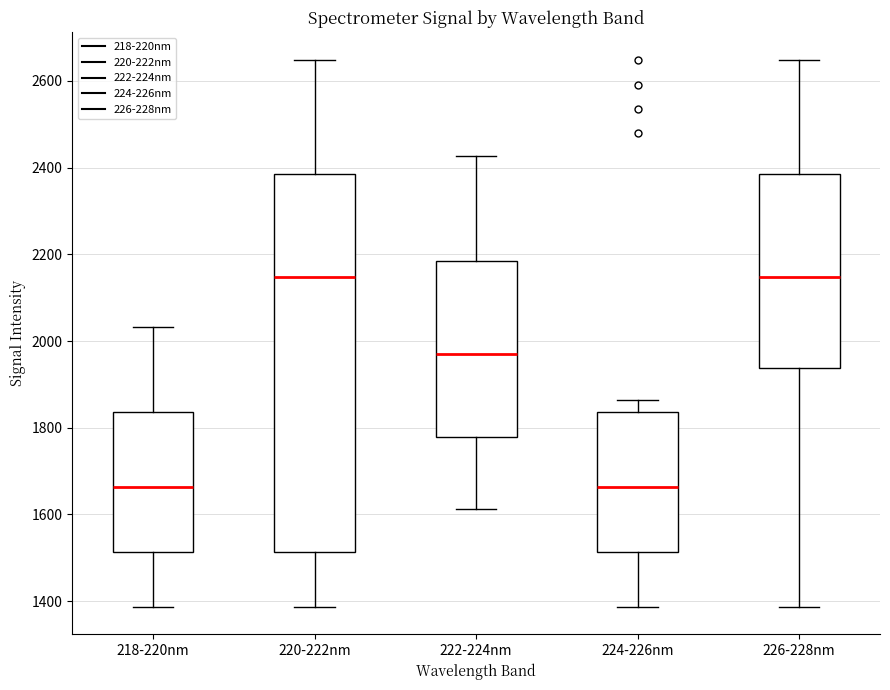

Reading left to right, read every box against the y-axis: the position of its median line, the range the box covers, and the ends of its whiskers. The values are not printed on the chart, so give them approximately, as read against the axis.

218-220nm: median 1660, box 1520 to 1840, whiskers 1380 to 2040
220-222nm: median 2140, box 1520 to 2380, whiskers 1380 to 2640
222-224nm: median 1960, box 1780 to 2180, whiskers 1620 to 2420
224-226nm: median 1660, box 1520 to 1840, whiskers 1380 to 1860
226-228nm: median 2140, box 1940 to 2380, whiskers 1380 to 2640